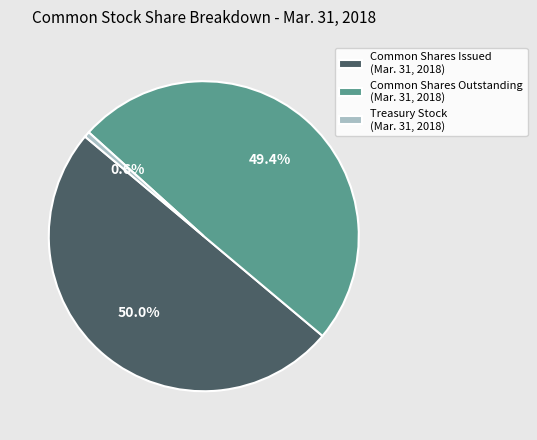

Does Treasury Stock (Mar. 31, 2018) represent more than half of the total?

No